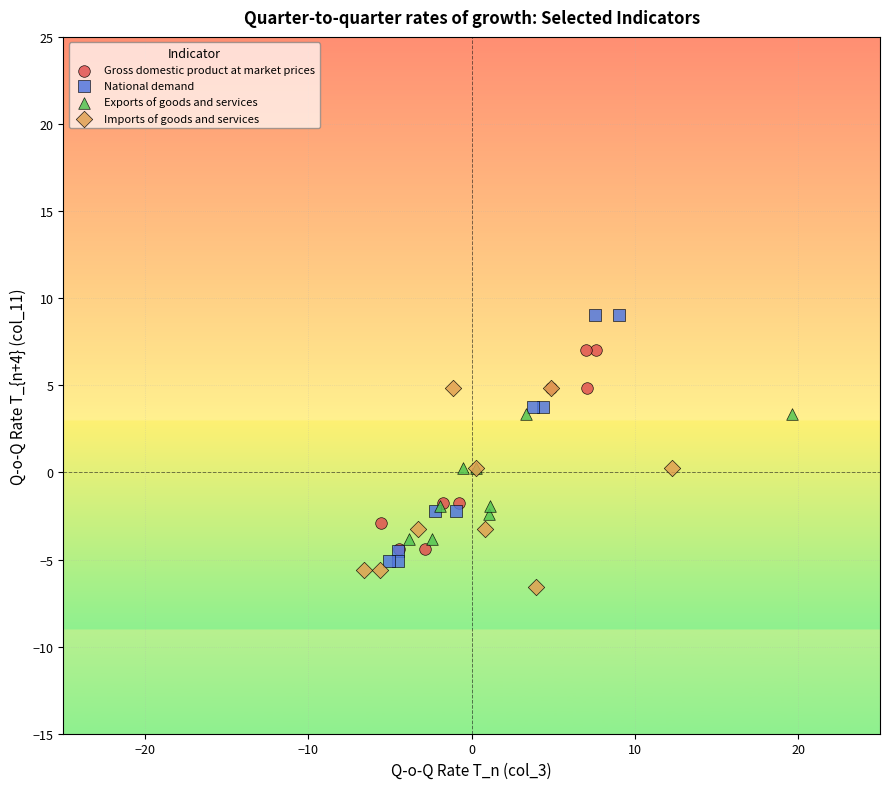

Which series reaches the maximum Y coordinate?

National demand